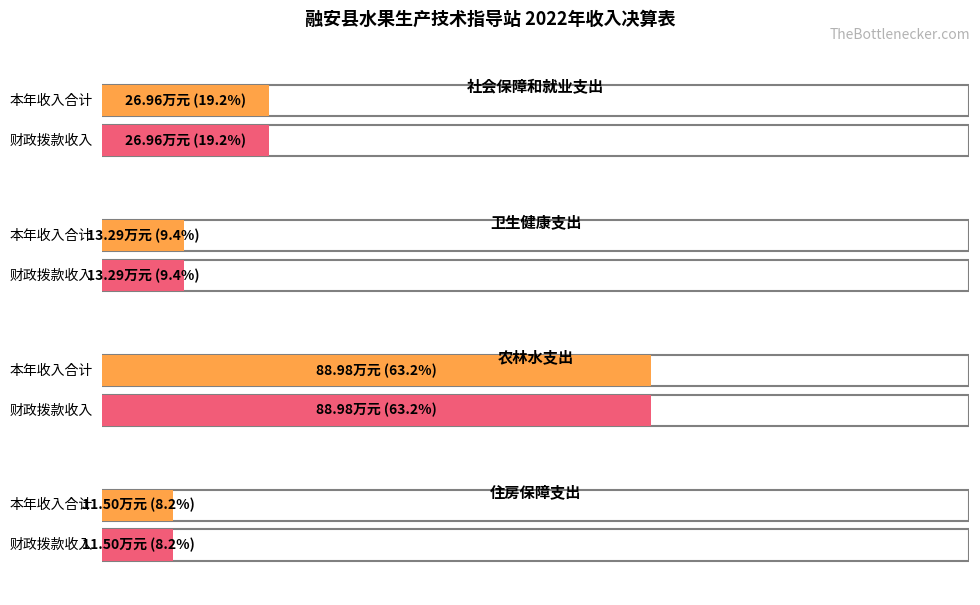

Which series changed the most between 农林水支出 and 住房保障支出?

本年收入合计